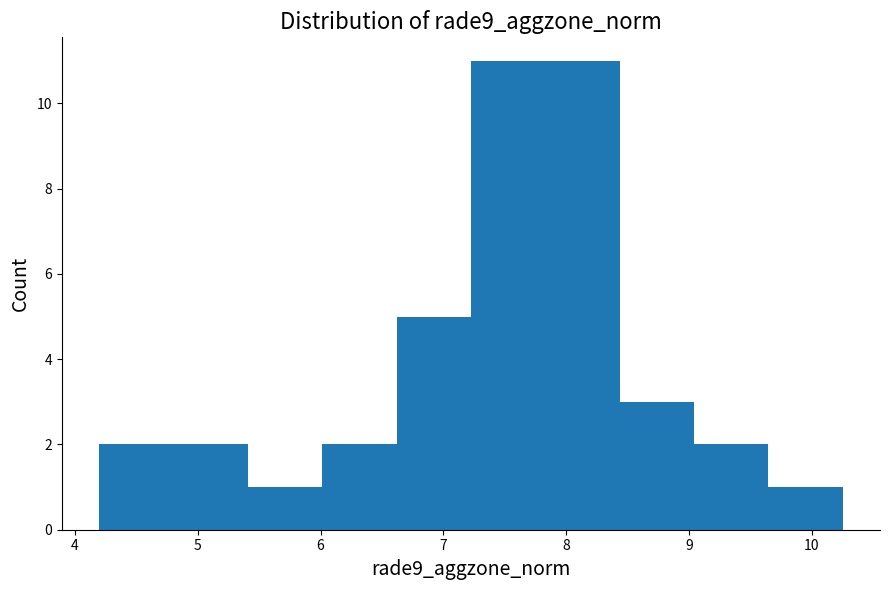

Reading left to right, list every bar in this chart as the range it spans on the x-axis followed by its height. Neither the bar edges nor the heights are printed on the chart, so give them approximately, as read against the axes.

4.2 to 4.8: 2
4.8 to 5.4: 2
5.4 to 6.0: 1
6.0 to 6.6: 2
6.6 to 7.2: 5
7.2 to 7.8: 11
7.8 to 8.4: 11
8.4 to 9.0: 3
9.0 to 9.6: 2
9.6 to 10.3: 1